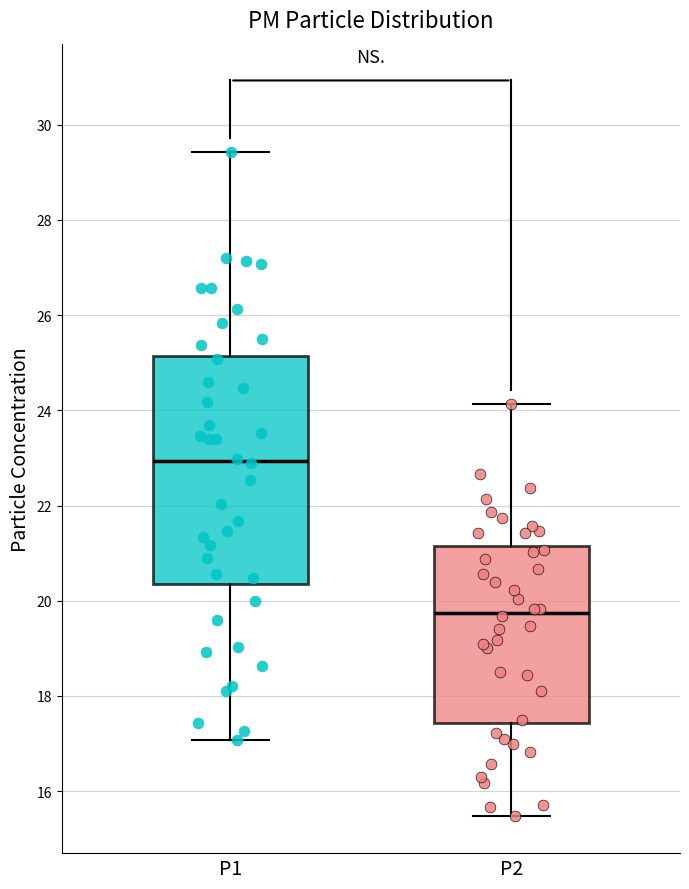

Where is the upper edge of the box for P2 on the y-axis? The values are not printed on the chart, so give them approximately, as read against the axis.

21.2